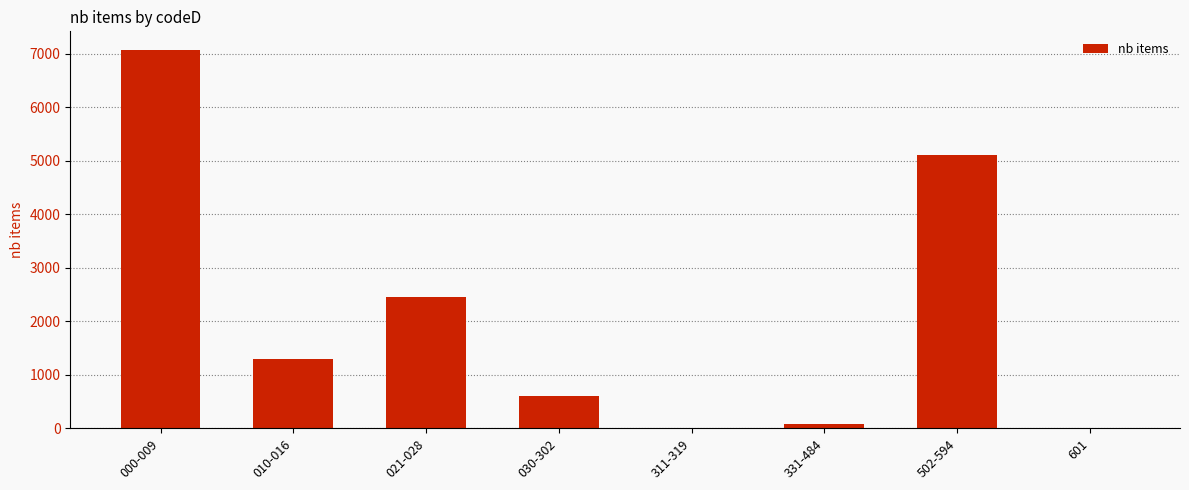

Where does the data first go above 1288?

000-009